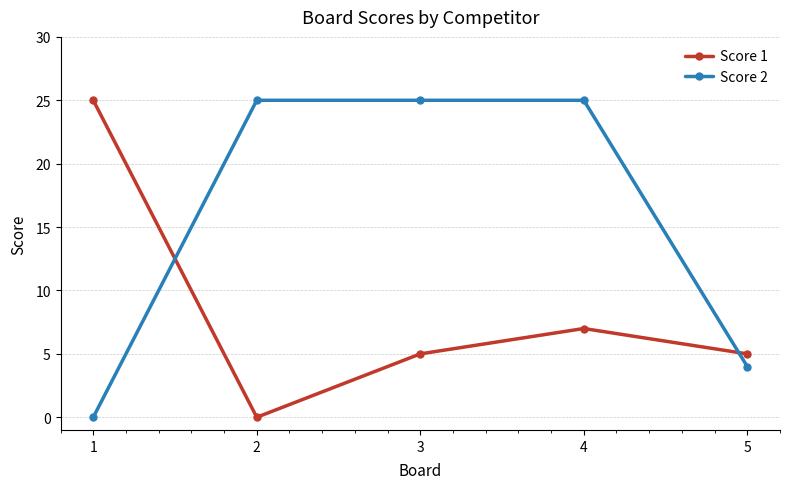

Where is Score 1 nearest to the value 12?

4